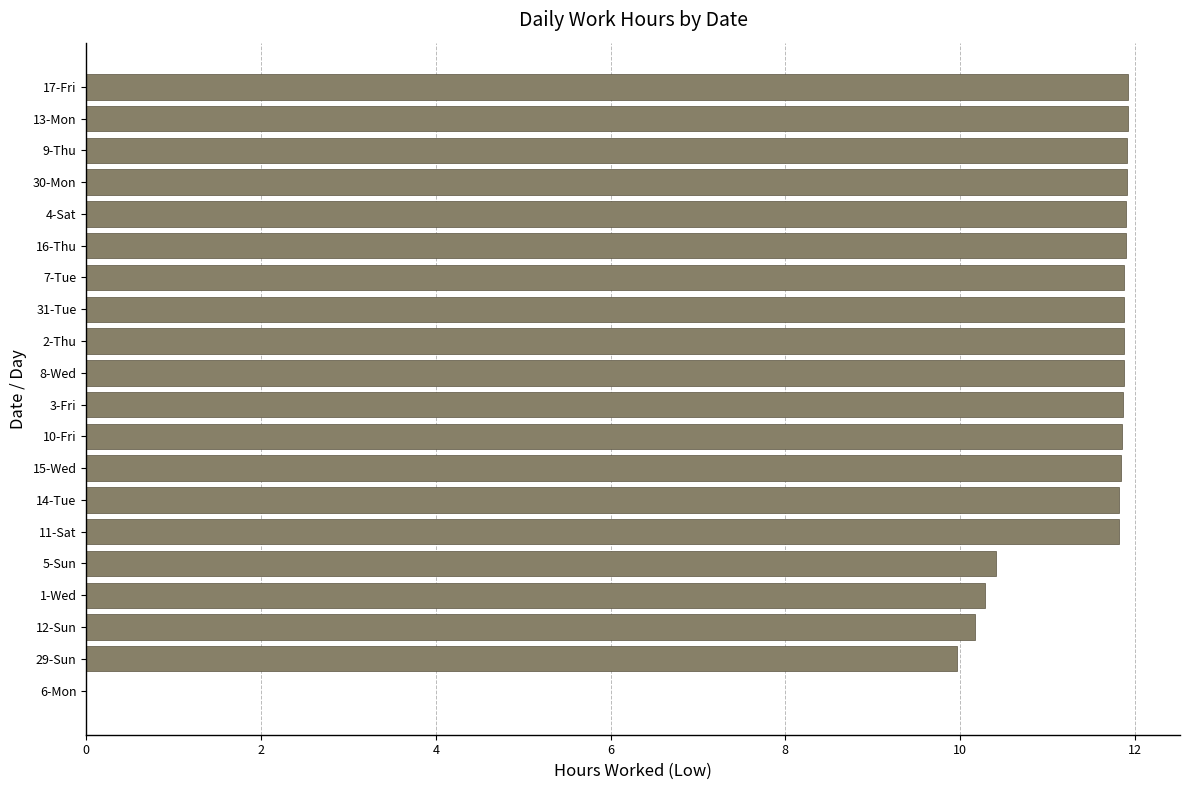

What is the sum of all values?

219.0